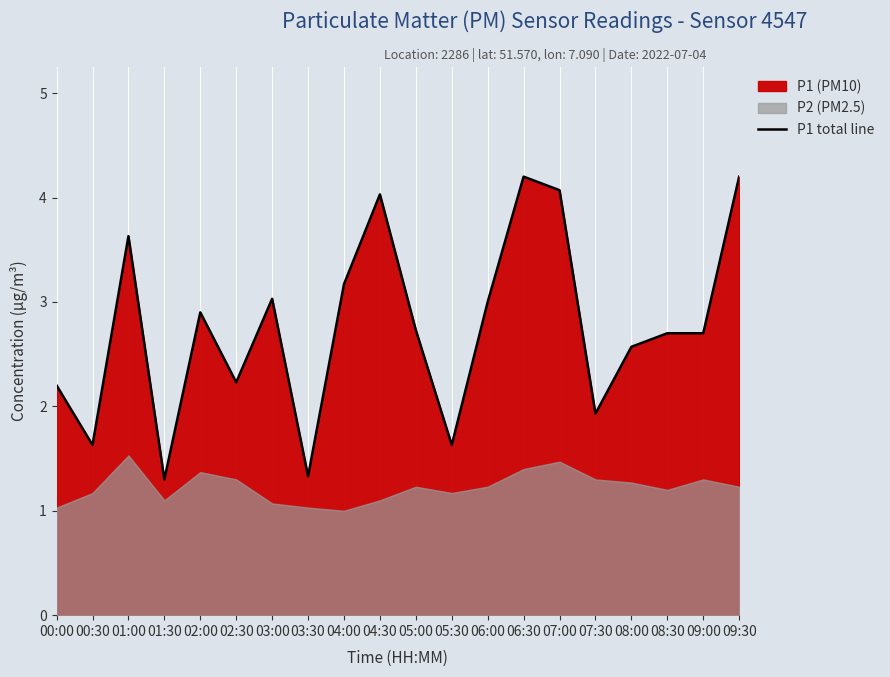

What is the sum of all values?

55.2